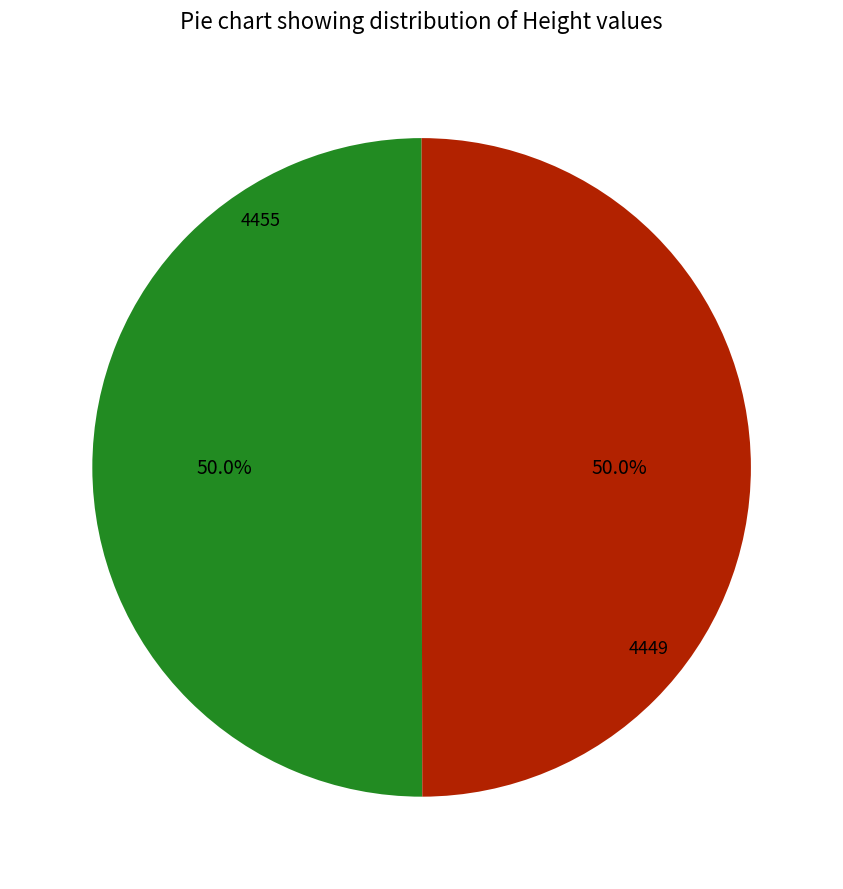

How much of the chart is everything except 4455?

50.0%